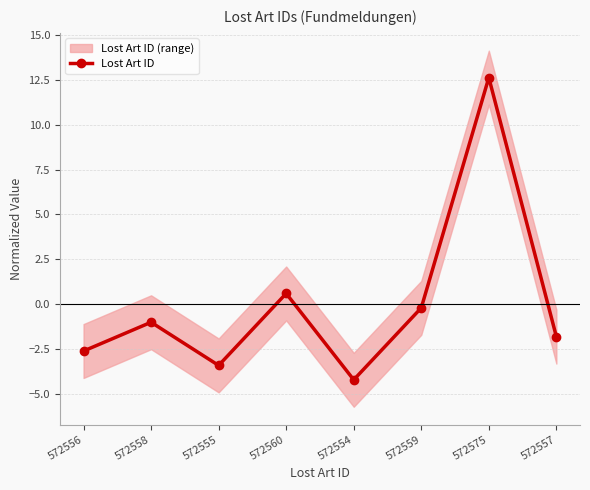

Which category has the highest value across all series?

572575